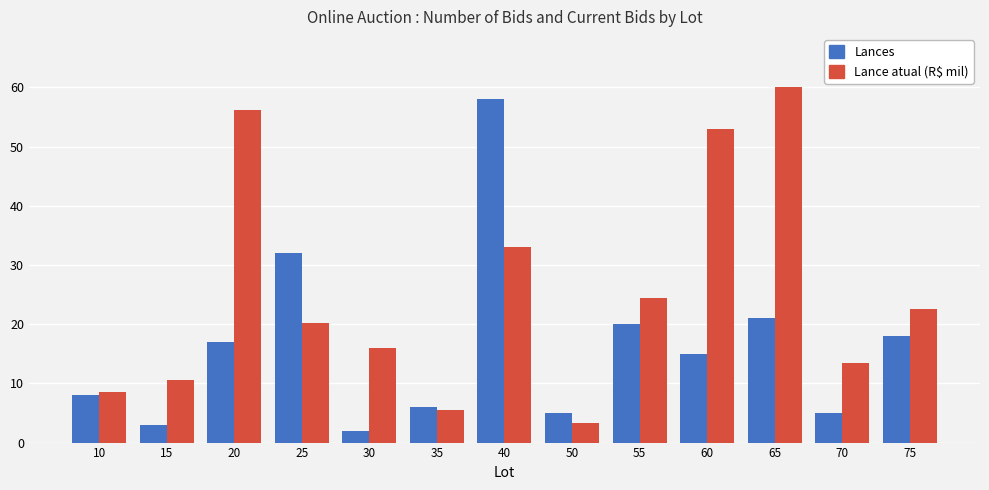

Rank the series at 55 from highest to lowest value.

Lance atual (R$ mil), Lances